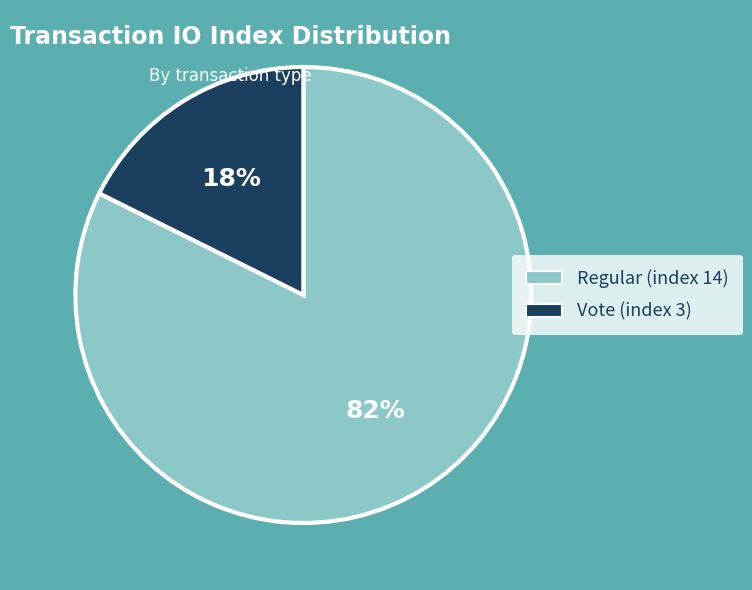

To the nearest percent, what percentage of the pie is Vote (index 3)?

18%